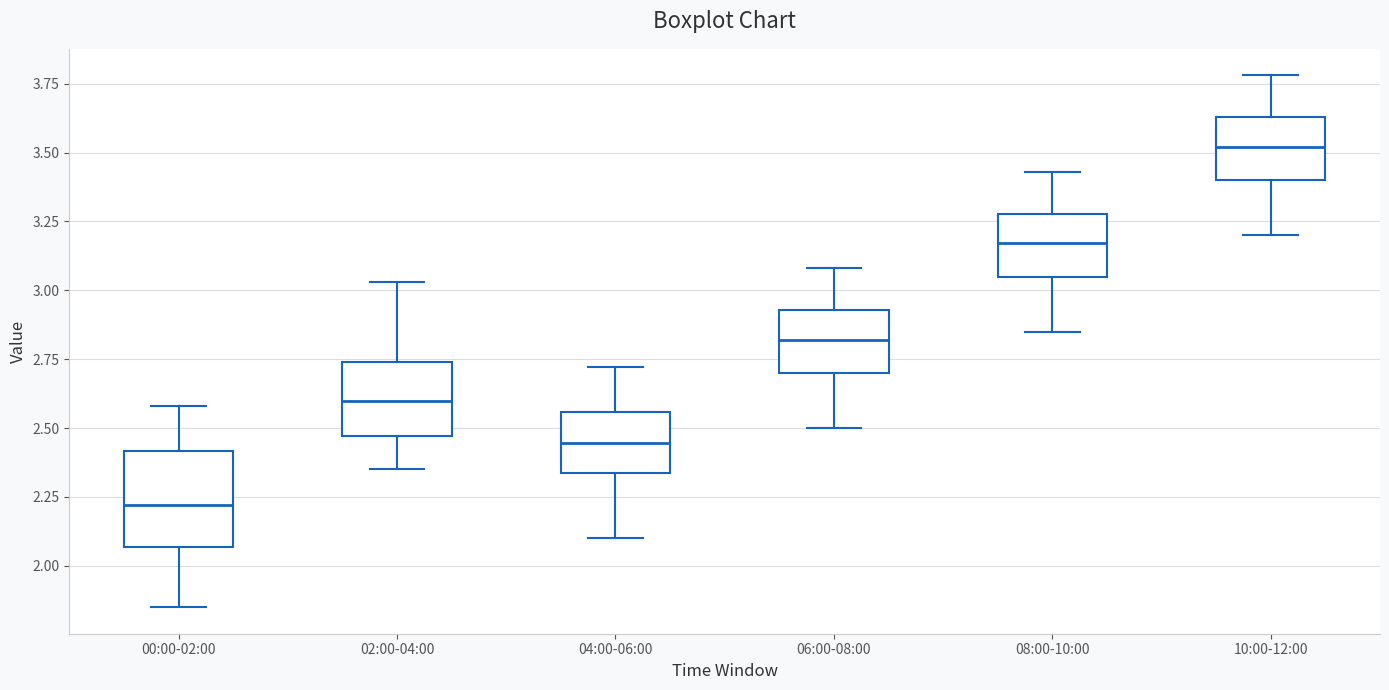

Reading left to right, read every box against the y-axis: the position of its median line, the range the box covers, and the ends of its whiskers. The values are not printed on the chart, so give them approximately, as read against the axis.

00:00-02:00: median 2.20, box 2.05 to 2.40, whiskers 1.85 to 2.60
02:00-04:00: median 2.60, box 2.45 to 2.75, whiskers 2.35 to 3.05
04:00-06:00: median 2.45, box 2.35 to 2.55, whiskers 2.10 to 2.70
06:00-08:00: median 2.80, box 2.70 to 2.95, whiskers 2.50 to 3.10
08:00-10:00: median 3.15, box 3.05 to 3.30, whiskers 2.85 to 3.45
10:00-12:00: median 3.50, box 3.40 to 3.65, whiskers 3.20 to 3.80